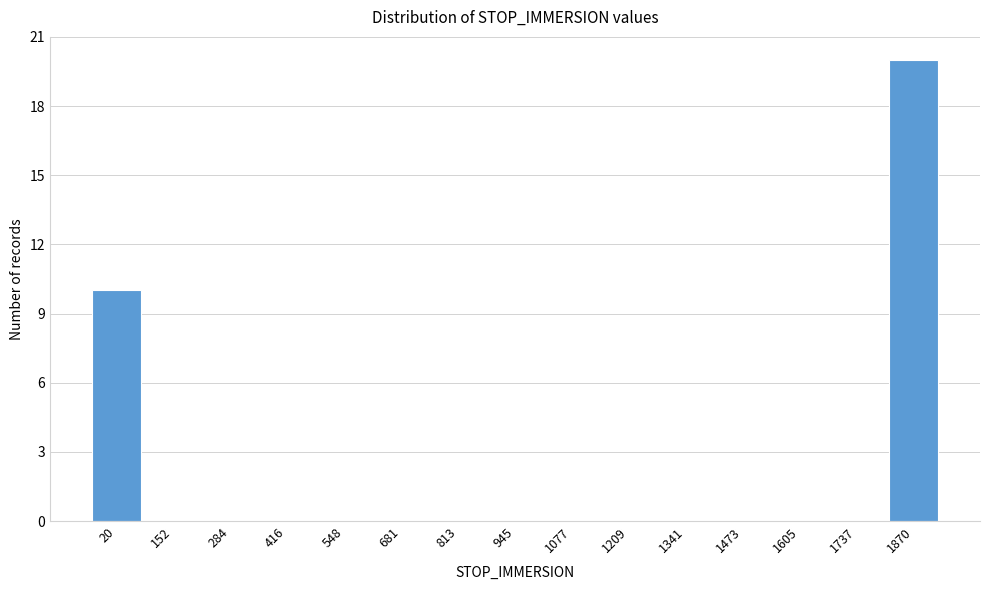

Reading left to right, list all the values displayed in this chart.

20=10	152=0	284=0	416=0	548=0	681=0	813=0	945=0	1077=0	1209=0	1341=0	1473=0	1605=0	1737=0	1870=20